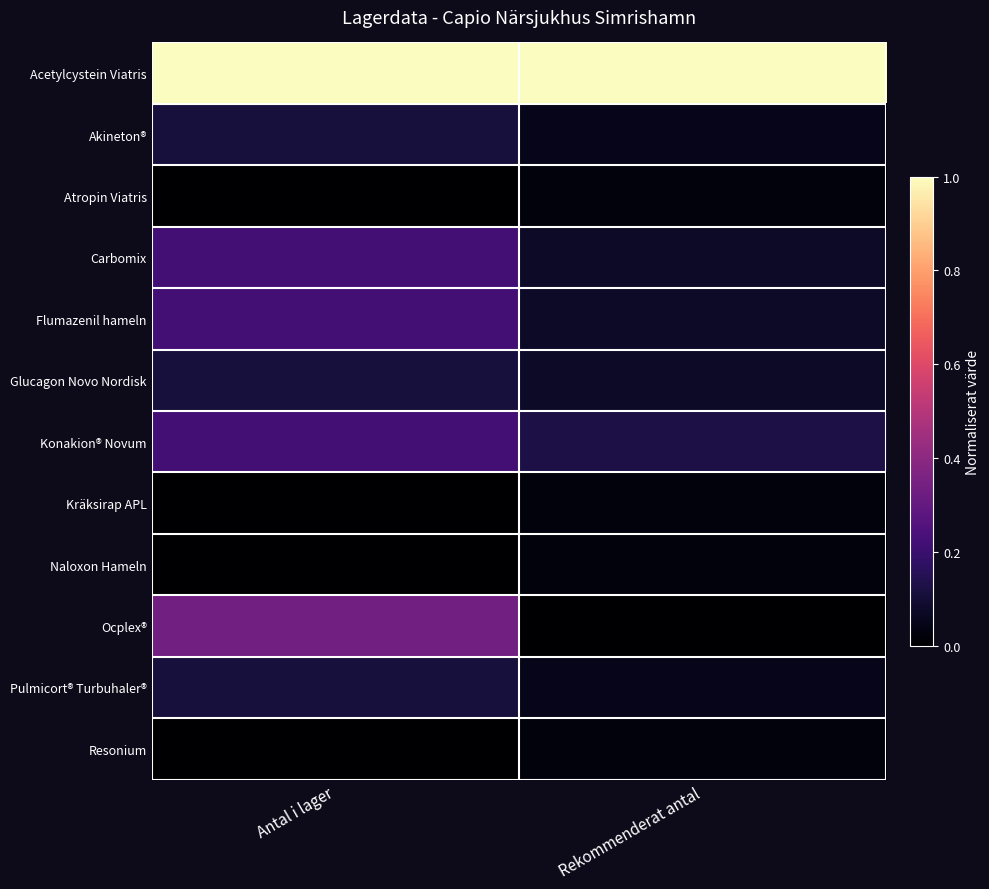

Which has a higher value, Rekommenderat antal or Antal i lager?

Rekommenderat antal